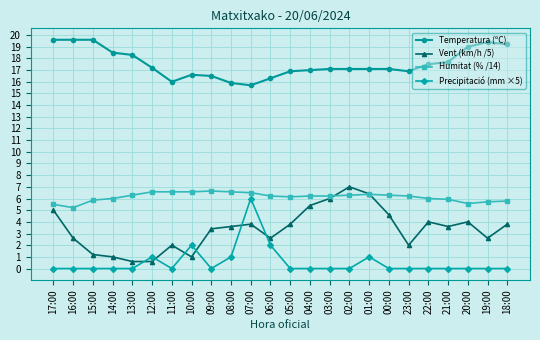

How many data points does each series have?

24